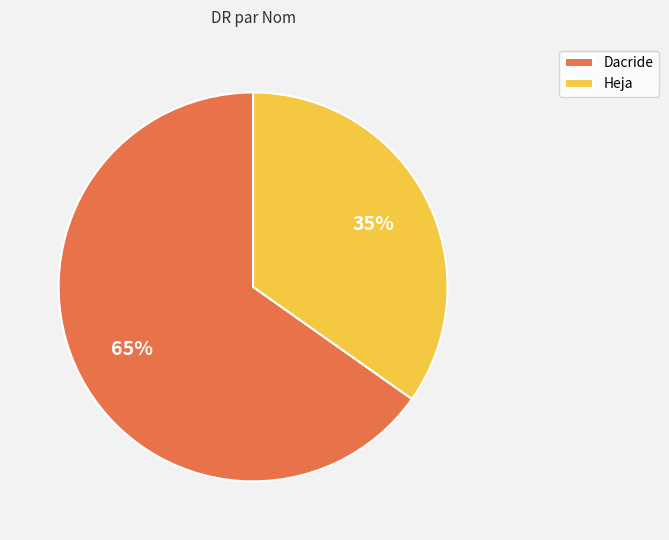

Which has a higher value, Heja or Dacride?

Dacride